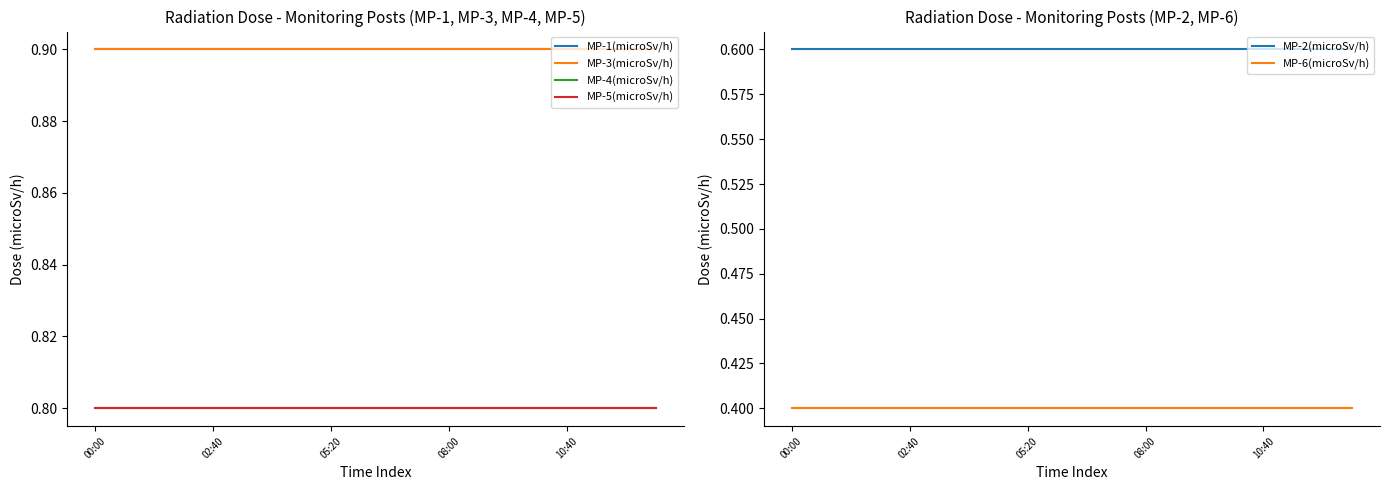

How many lines are shown in the chart?

6